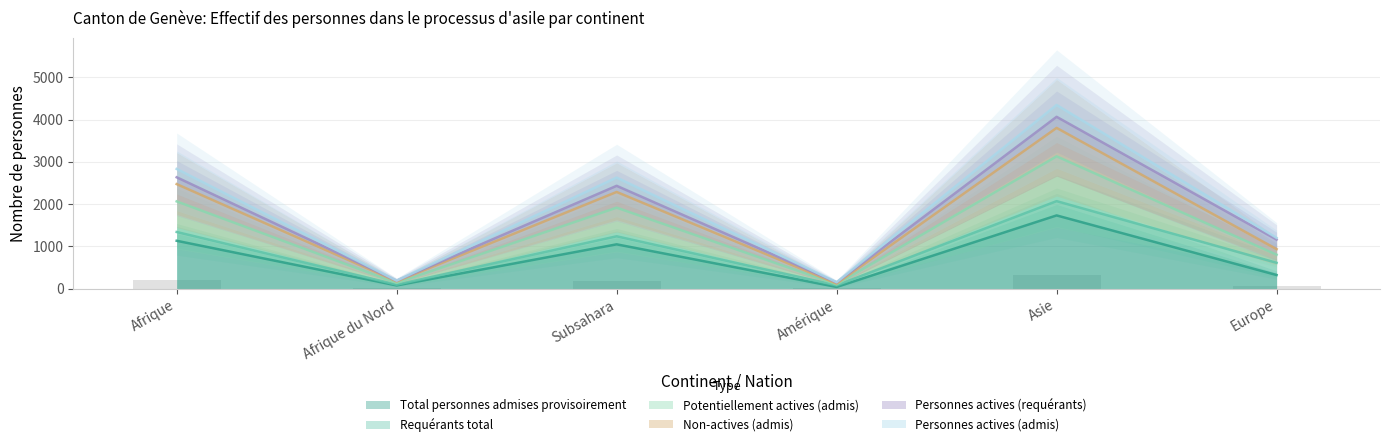

True or false: Potentiellement actives (admis) has a value of 142.6 at Afrique.

False